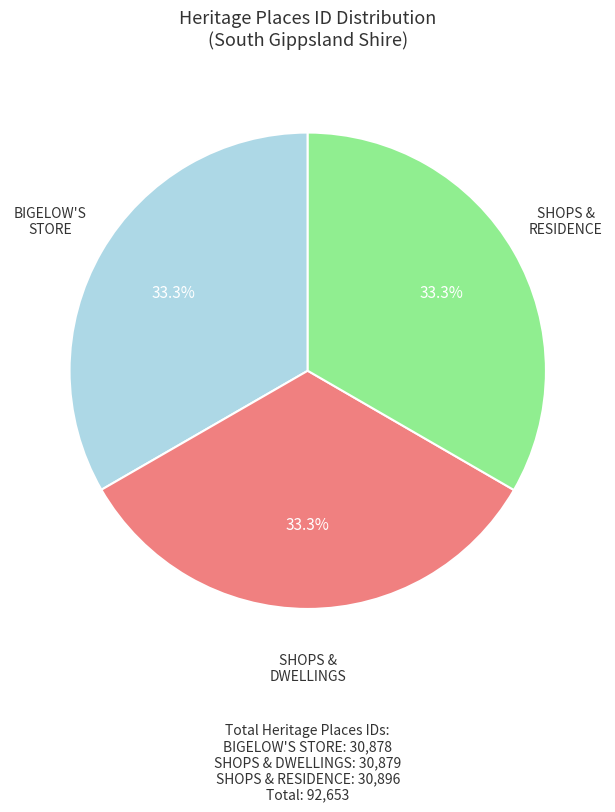

Is there any slice that represents more than half of the pie?

No